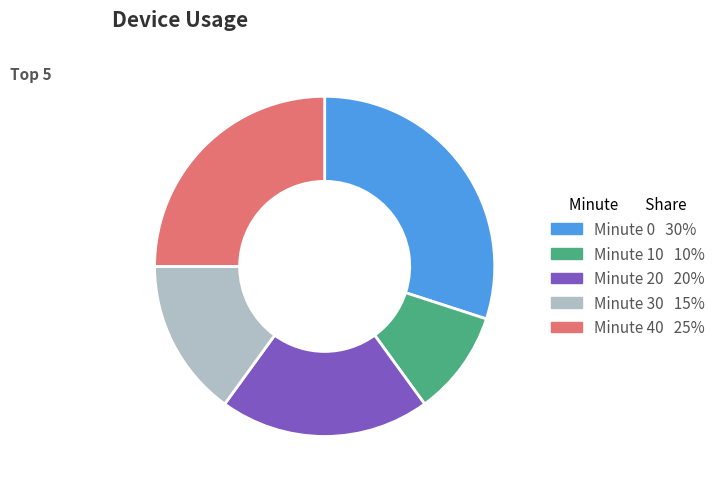

Does any single category account for the majority?

No